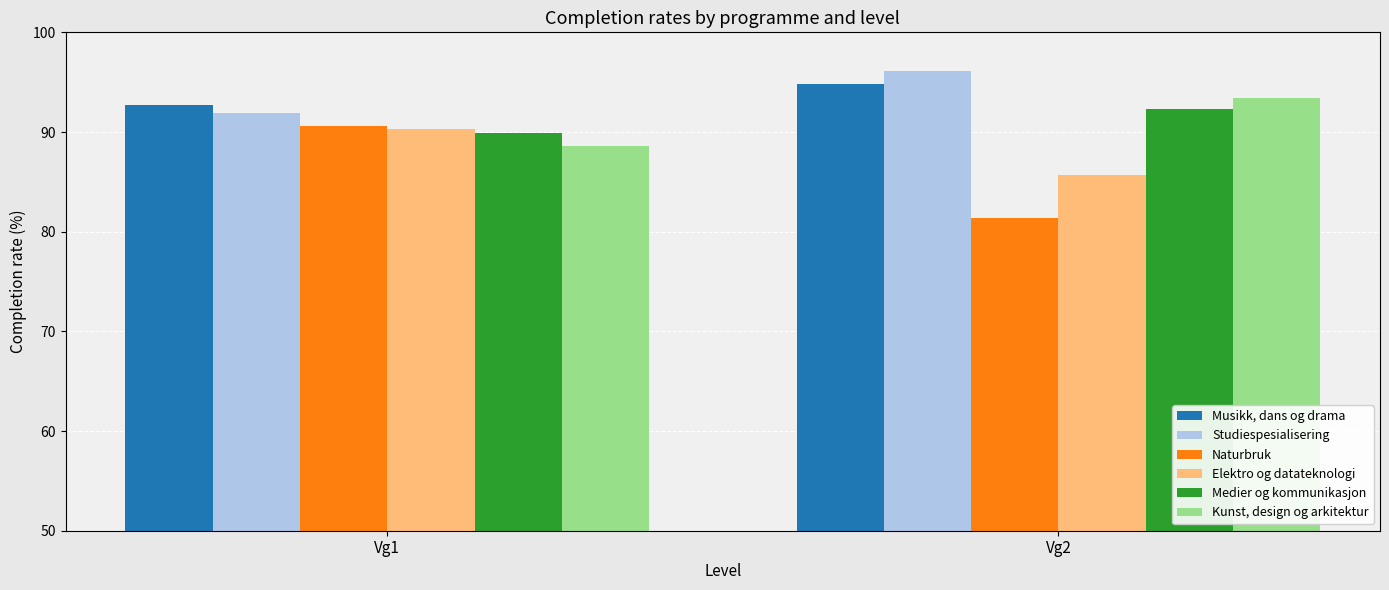

How many values in the Musikk, dans og drama series are below 94?

1